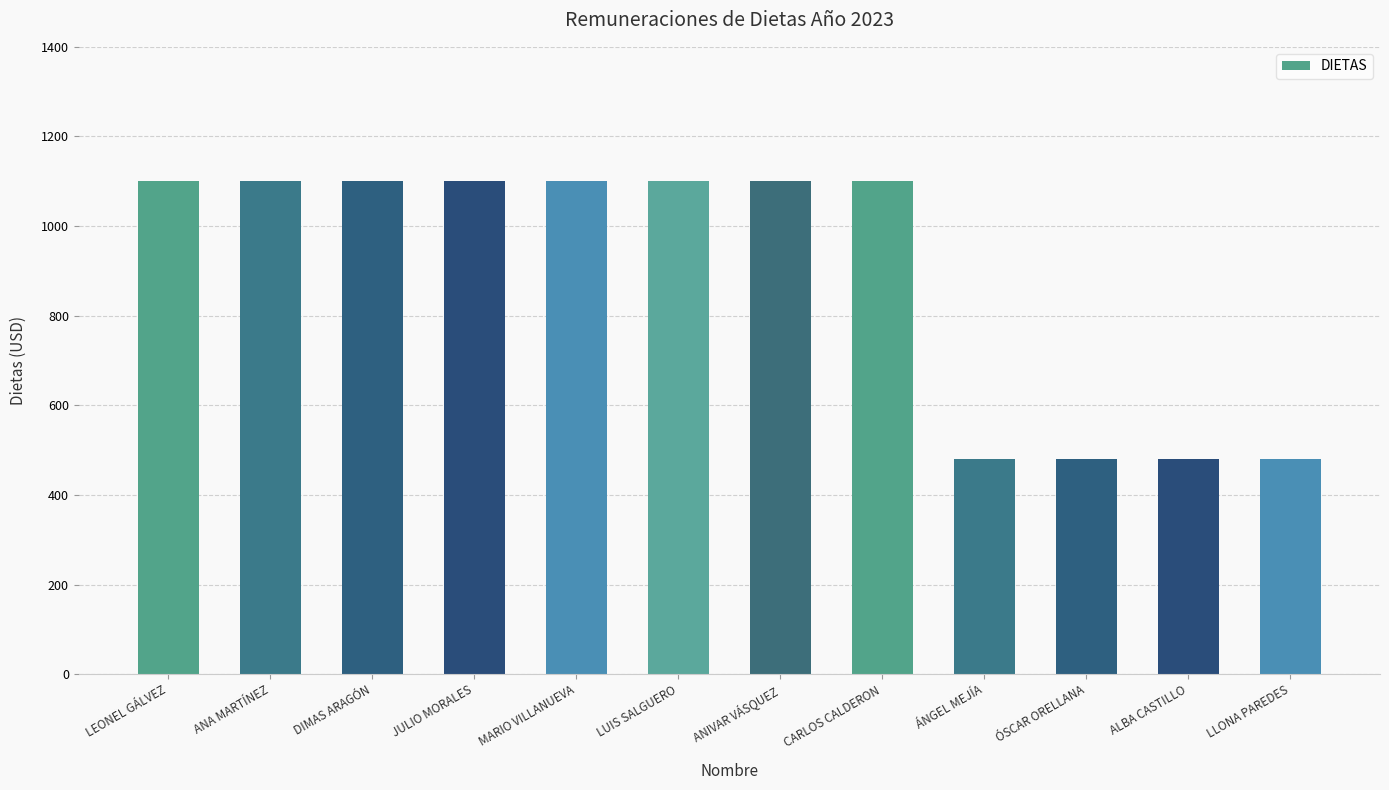

Does the chart contain any negative values?

No